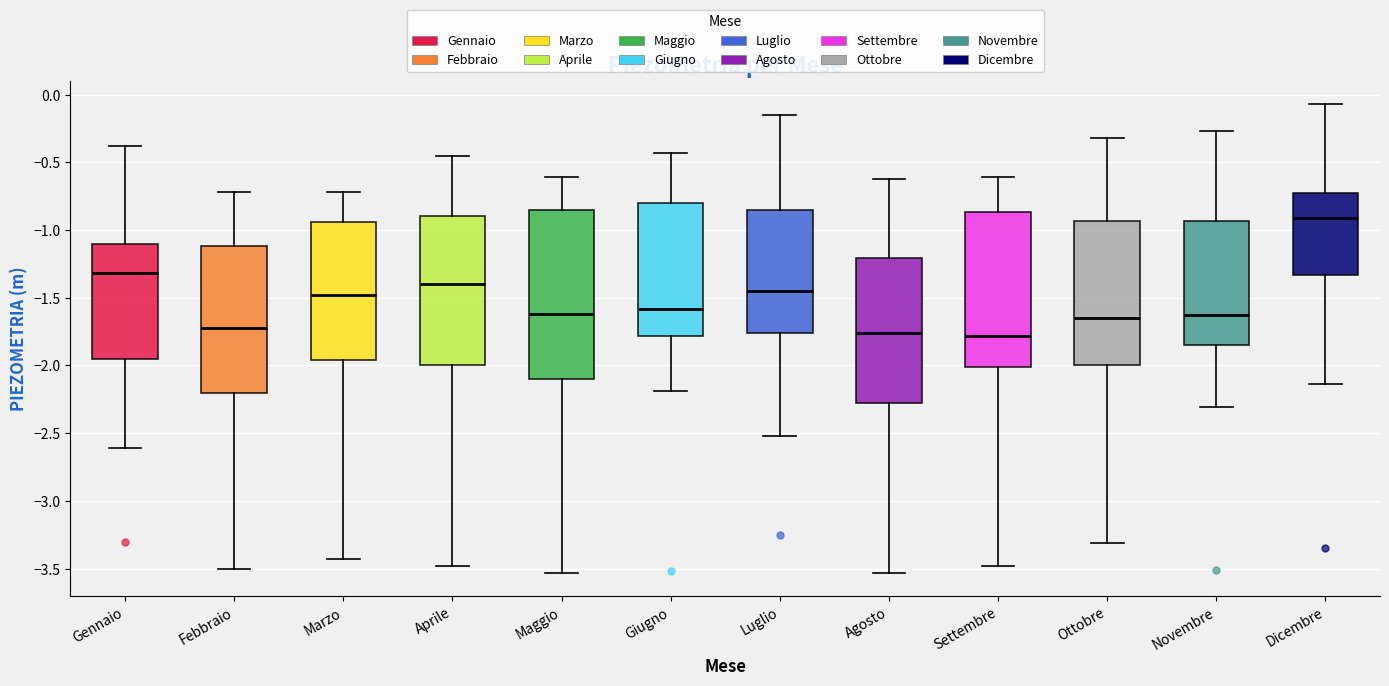

Reading left to right, transcribe this box plot: for each box, give where its median line is, the range the box spans, and where its two whiskers end, as read against the y-axis. The values are not printed on the chart, so give them approximately, as read against the axis.

Gennaio: median -1.30, box -1.95 to -1.10, whiskers -2.60 to -0.40
Febbraio: median -1.70, box -2.20 to -1.10, whiskers -3.50 to -0.70
Marzo: median -1.50, box -1.95 to -0.95, whiskers -3.45 to -0.70
Aprile: median -1.40, box -2.00 to -0.90, whiskers -3.50 to -0.45
Maggio: median -1.60, box -2.10 to -0.85, whiskers -3.55 to -0.60
Giugno: median -1.60, box -1.80 to -0.80, whiskers -2.20 to -0.45
Luglio: median -1.45, box -1.75 to -0.85, whiskers -2.50 to -0.15
Agosto: median -1.75, box -2.30 to -1.20, whiskers -3.55 to -0.60
Settembre: median -1.80, box -2.00 to -0.85, whiskers -3.50 to -0.60
Ottobre: median -1.65, box -2.00 to -0.95, whiskers -3.30 to -0.30
Novembre: median -1.65, box -1.85 to -0.95, whiskers -2.30 to -0.25
Dicembre: median -0.90, box -1.35 to -0.75, whiskers -2.15 to -0.05